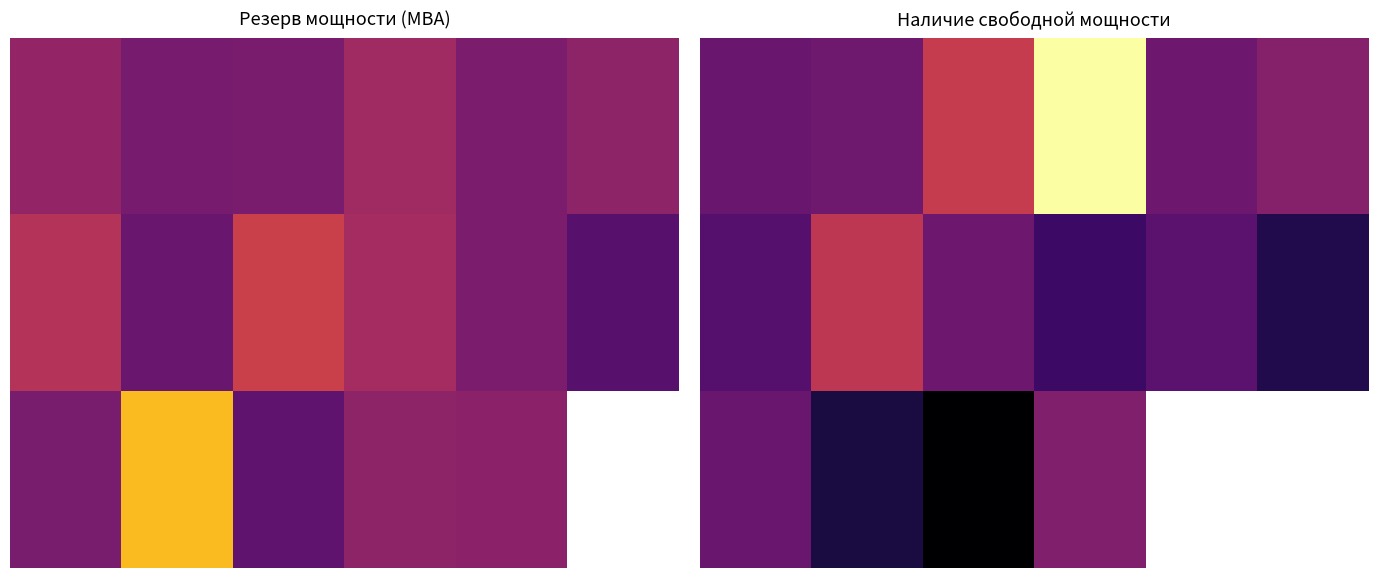

How many categories are shown in the chart?

6